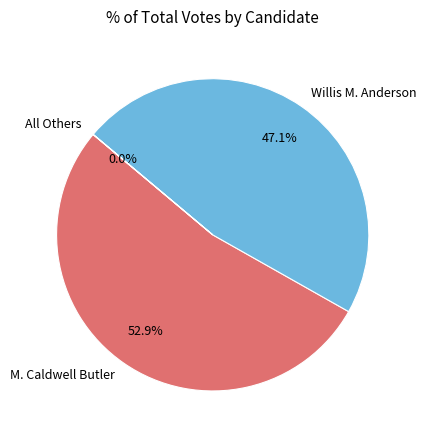

True or false: M. Caldwell Butler accounts for 66% of the total.

False